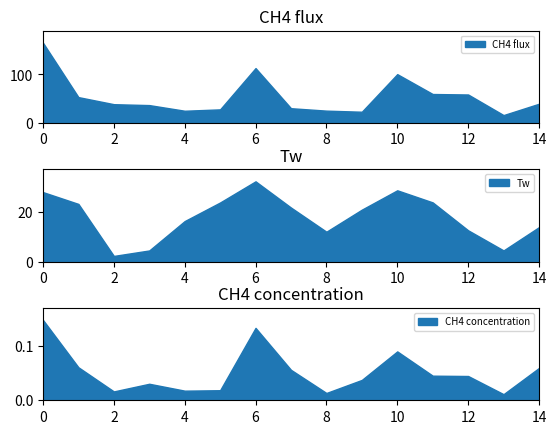

True or false: CH4 flux has a value of 100.6 at 10.

True